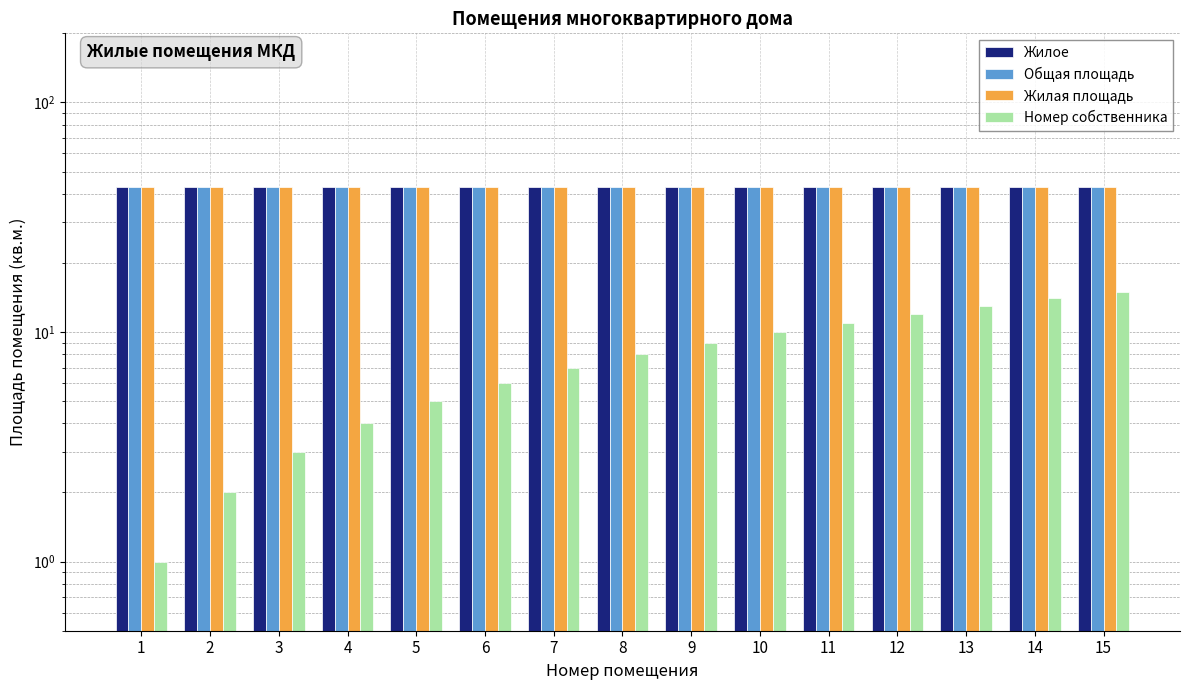

Reading left to right, list all the values displayed in this chart.

Жилое: 1=43	2=43	3=43	4=43	5=43	6=43	7=43	8=43	9=43	10=43	11=43	12=43	13=43	14=43	15=43
Общая площадь: 1=43	2=43	3=43	4=43	5=43	6=43	7=43	8=43	9=43	10=43	11=43	12=43	13=43	14=43	15=43
Жилая площадь: 1=43	2=43	3=43	4=43	5=43	6=43	7=43	8=43	9=43	10=43	11=43	12=43	13=43	14=43	15=43
Номер собственника: 1=1	2=2	3=3	4=4	5=5	6=6	7=7	8=8	9=9	10=10	11=11	12=12	13=13	14=14	15=15